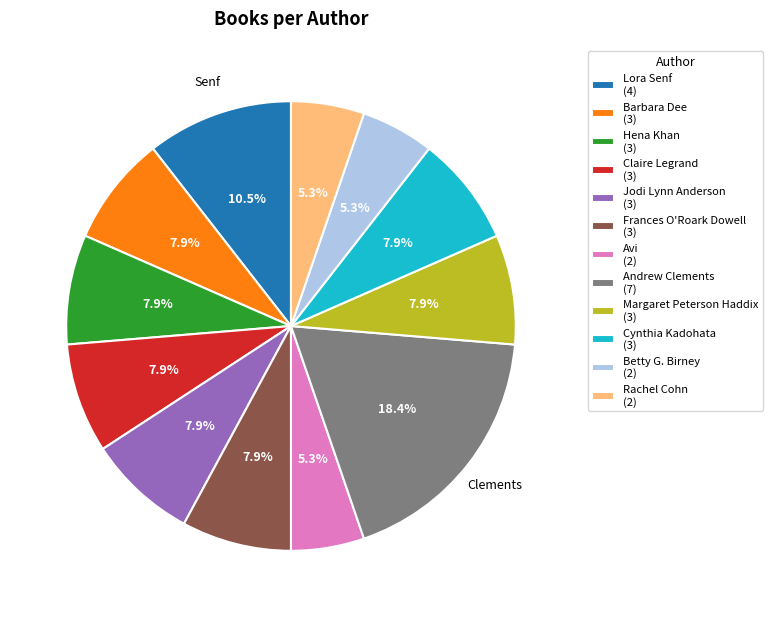

Between Andrew Clements (7) and Cynthia Kadohata (3), which is larger?

Andrew Clements (7)